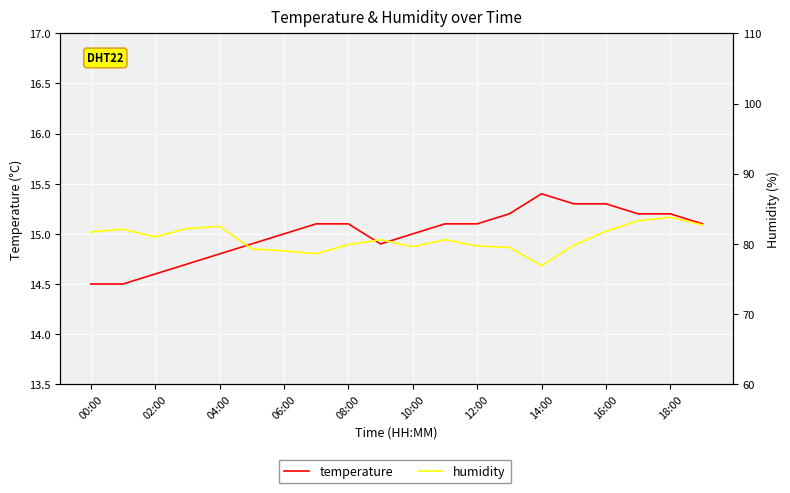

How many lines are shown in the chart?

2